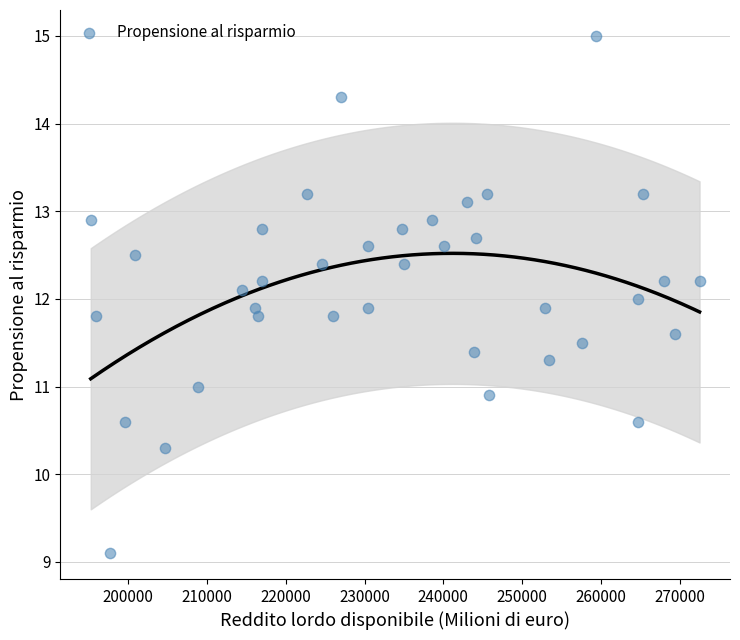

What is the range of X values (max minus min)?

77282.0